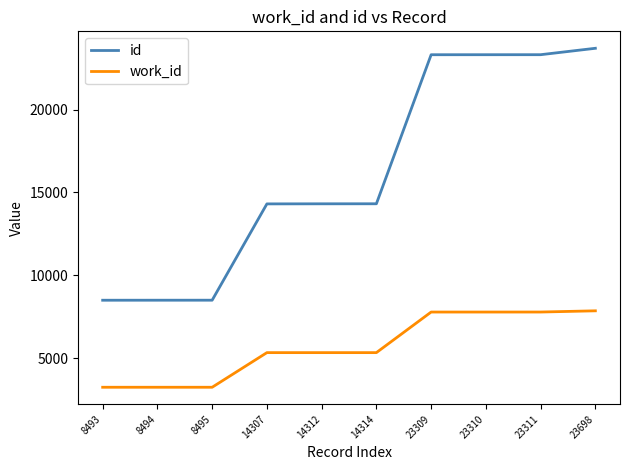

True or false: work_id and id intersect in this chart.

False